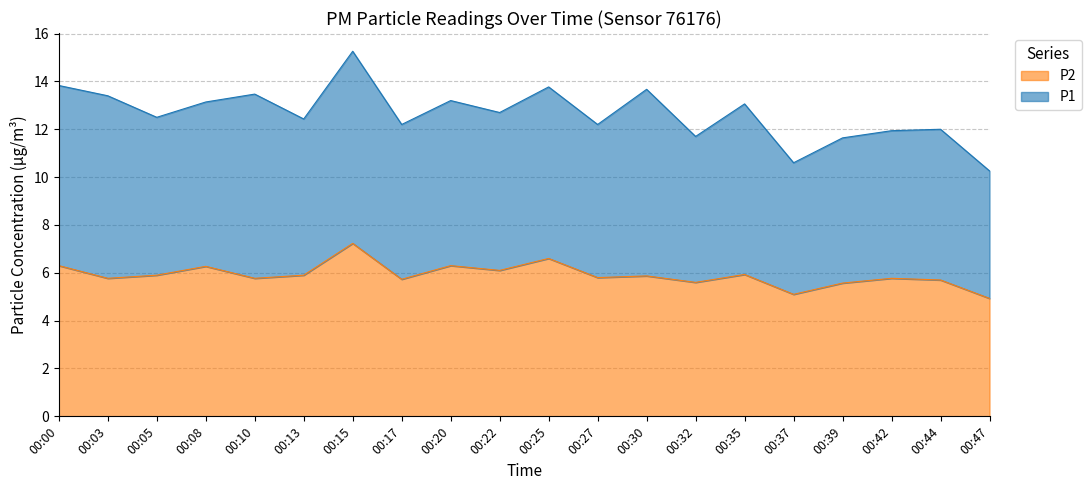

What is the average value?

5.9